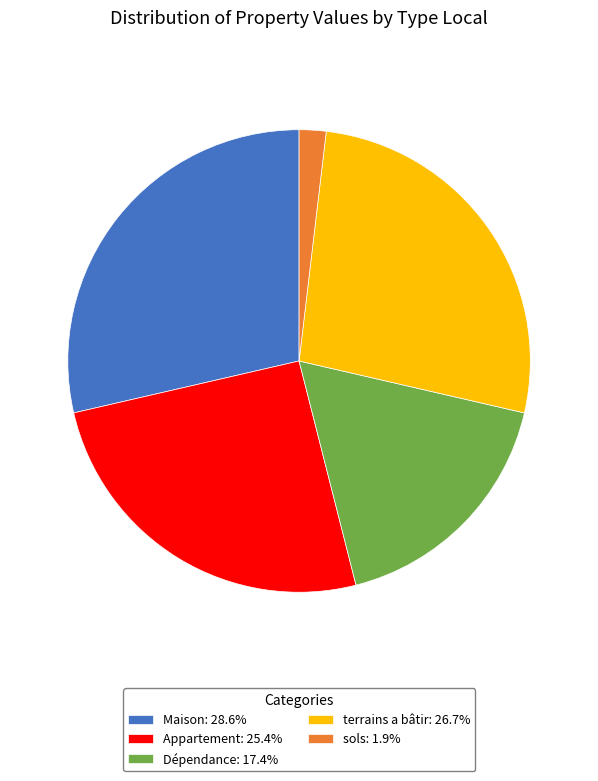

What is the ratio of the value at terrains a bâtir: 26.7% to the value at Maison: 28.6%?

0.9